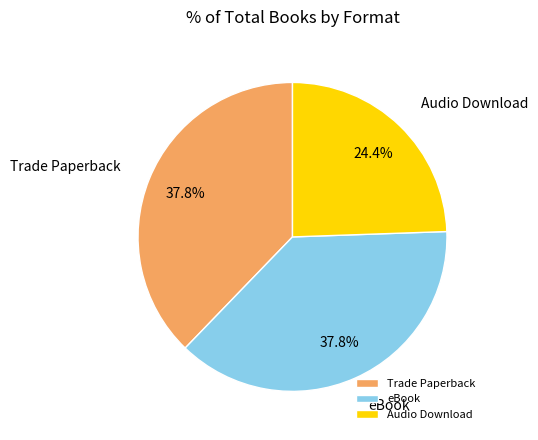

Is it true that Audio Download is 24% of the pie?

True